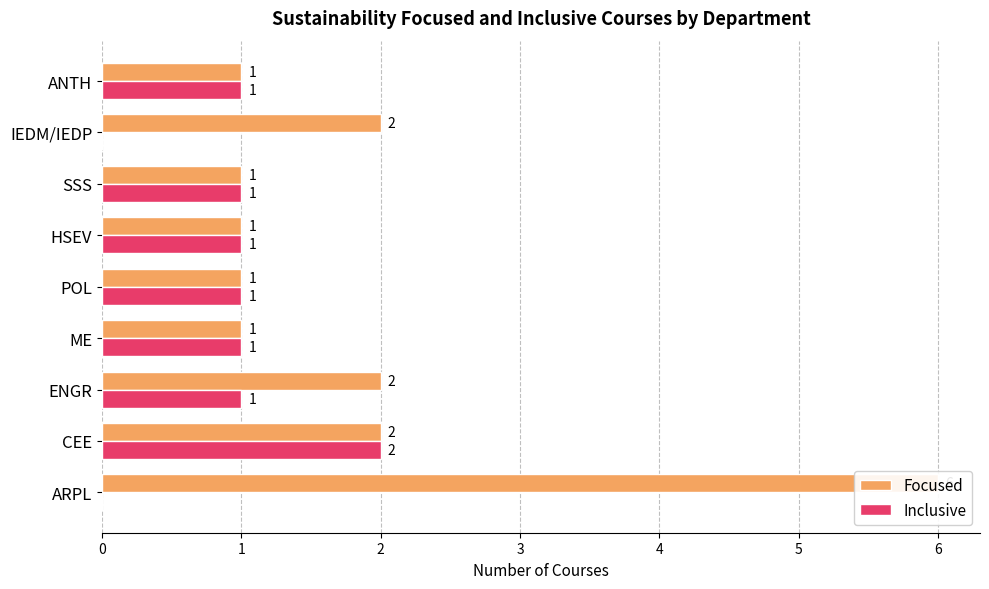

What is the maximum value shown in the chart?

6